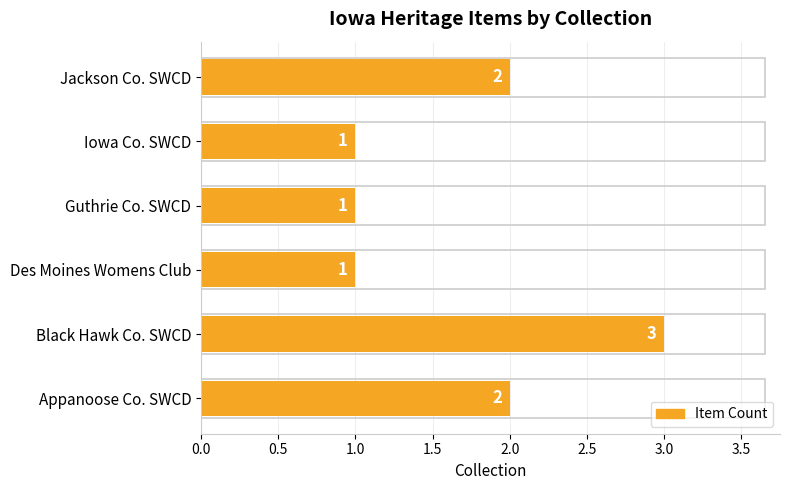

How many data points are less than 2?

3